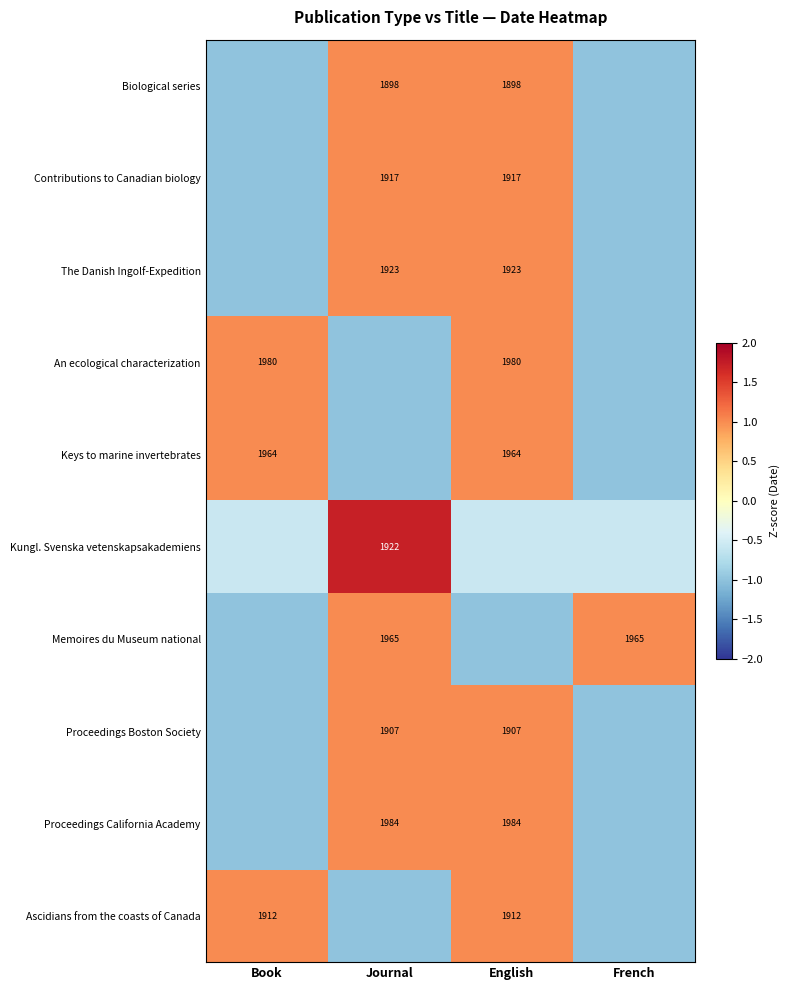

What is the difference between the highest and lowest values at Book?

2.0